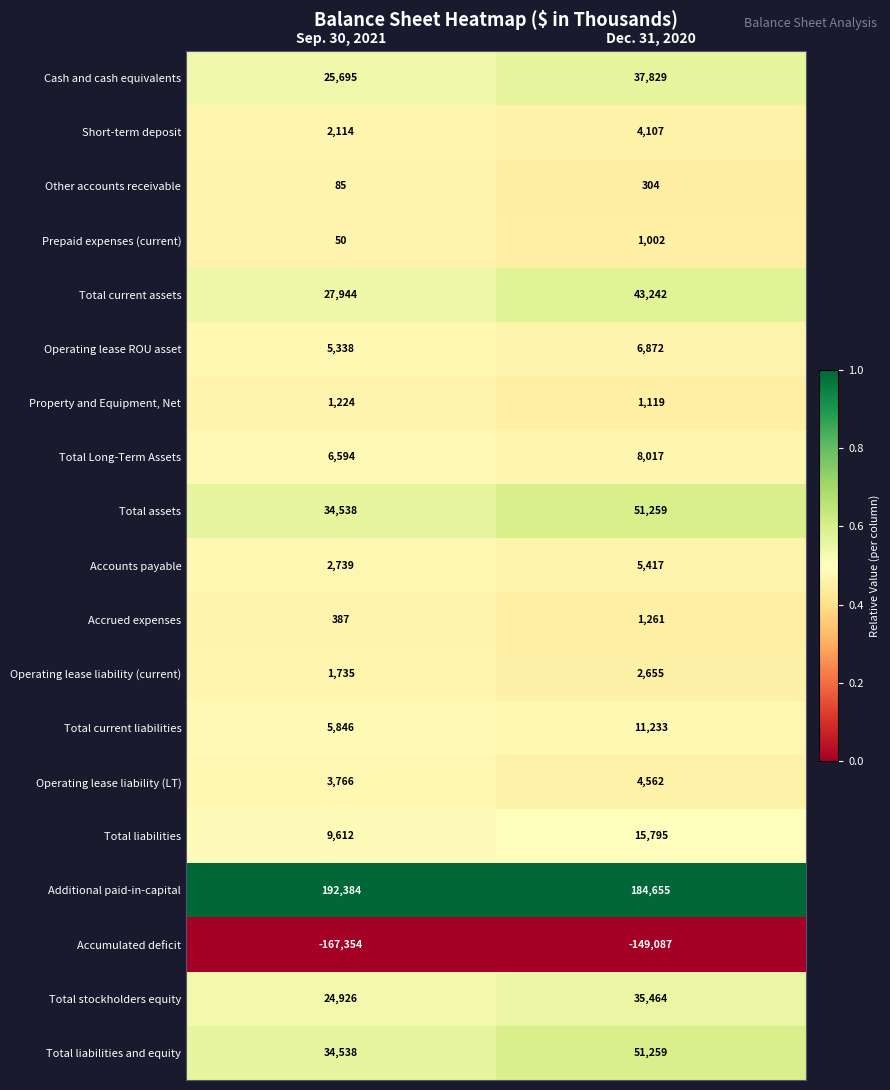

The value of Total liabilities at Dec. 31, 2020 is 15795. True or false?

True